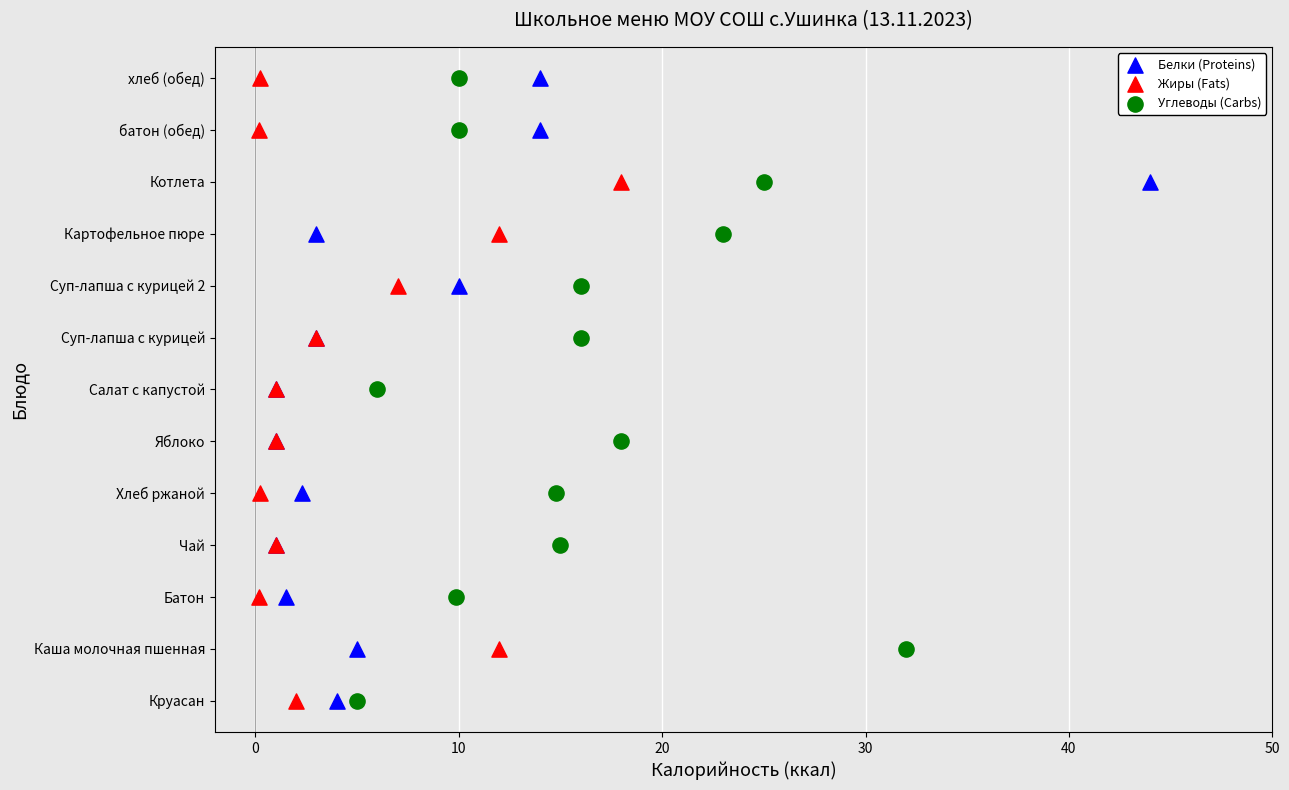

What are all the series names shown in the legend?

Белки (Proteins), Жиры (Fats), Углеводы (Carbs)